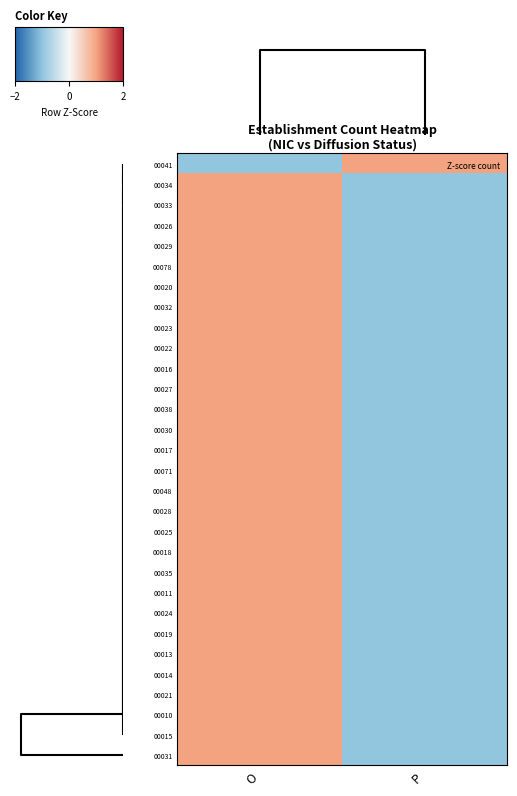

Reading left to right, transcribe all the data shown in this chart.

00041: O=-1	P=1
00034: O=1	P=-1
00033: O=1	P=-1
00026: O=1	P=-1
00029: O=1	P=-1
00078: O=1	P=-1
00020: O=1	P=-1
00032: O=1	P=-1
00023: O=1	P=-1
00022: O=1	P=-1
00016: O=1	P=-1
00027: O=1	P=-1
00038: O=1	P=-1
00030: O=1	P=-1
00017: O=1	P=-1
00071: O=1	P=-1
00048: O=1	P=-1
00028: O=1	P=-1
00025: O=1	P=-1
00018: O=1	P=-1
00035: O=1	P=-1
00011: O=1	P=-1
00024: O=1	P=-1
00019: O=1	P=-1
00013: O=1	P=-1
00014: O=1	P=-1
00021: O=1	P=-1
00010: O=1	P=-1
00015: O=1	P=-1
00031: O=1	P=-1